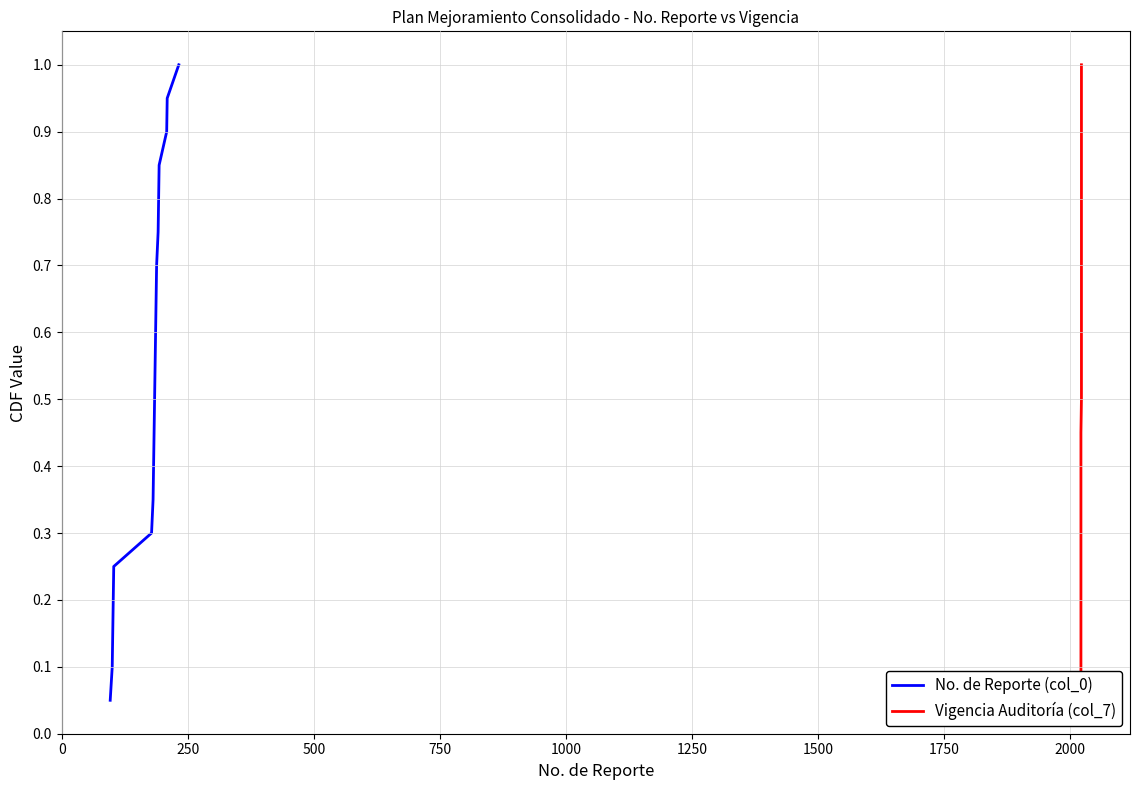

What is the highest value of the No. de Reporte (col_0) series?

1.0